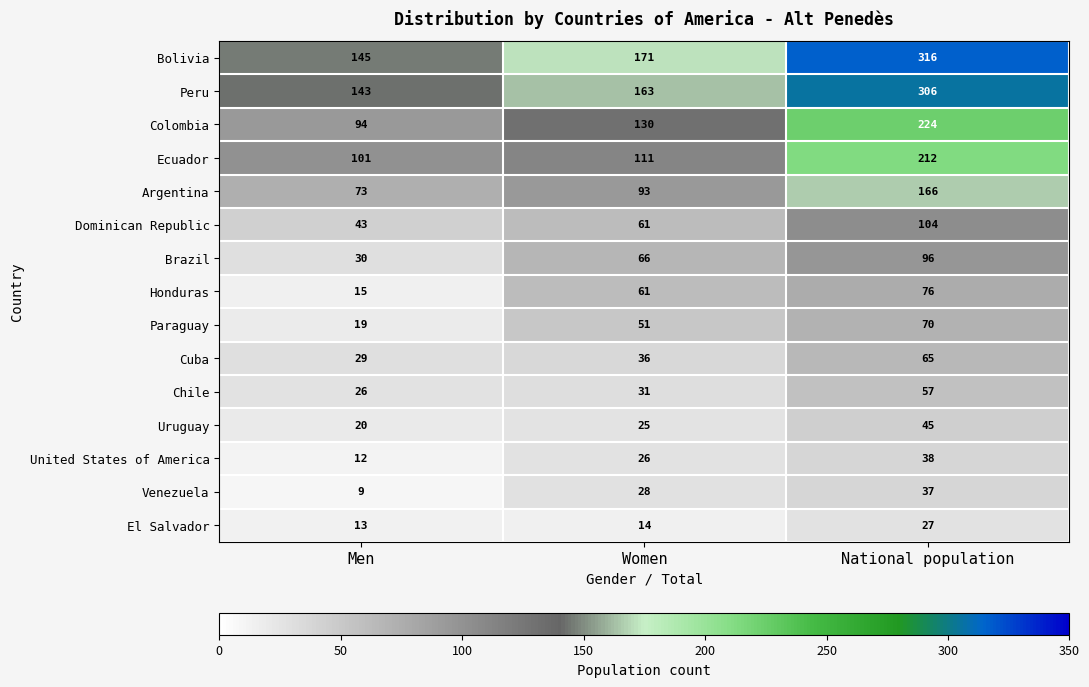

Which series changed the most between Men and Women?

Honduras